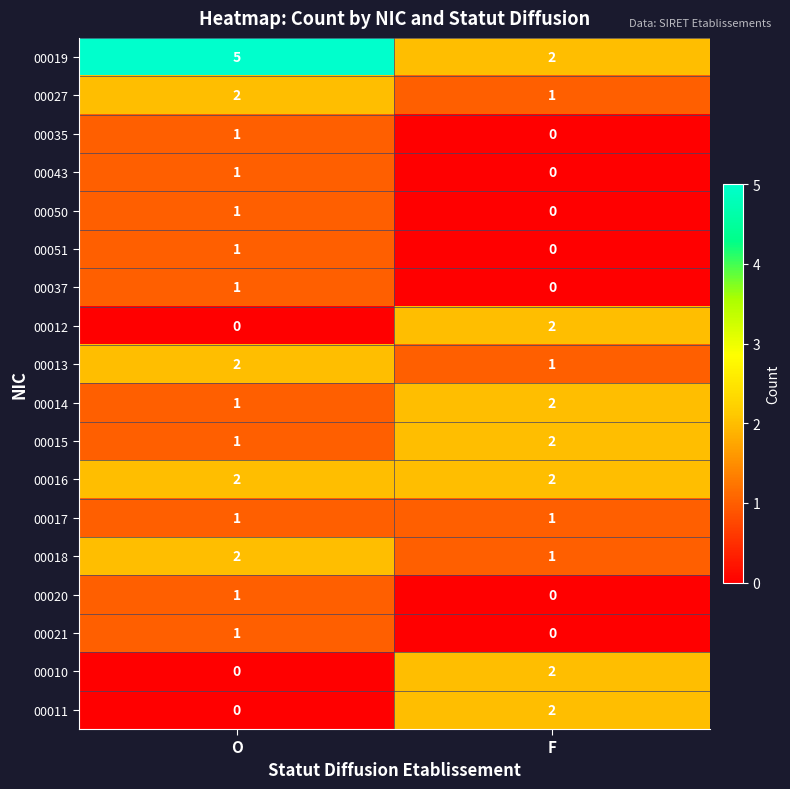

Rank the categories by 00050 value from highest to lowest.

O, F